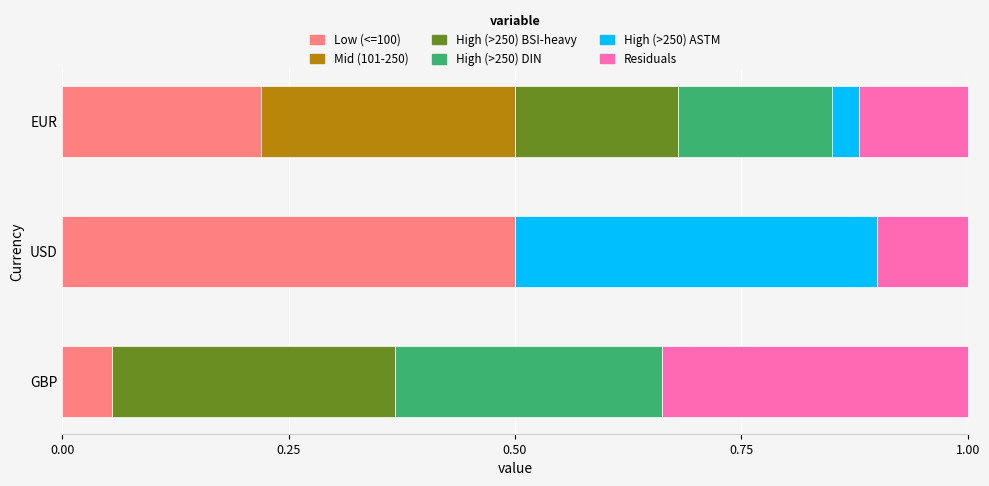

True or false: Low (<=100) has a value of 0.3 at EUR.

False